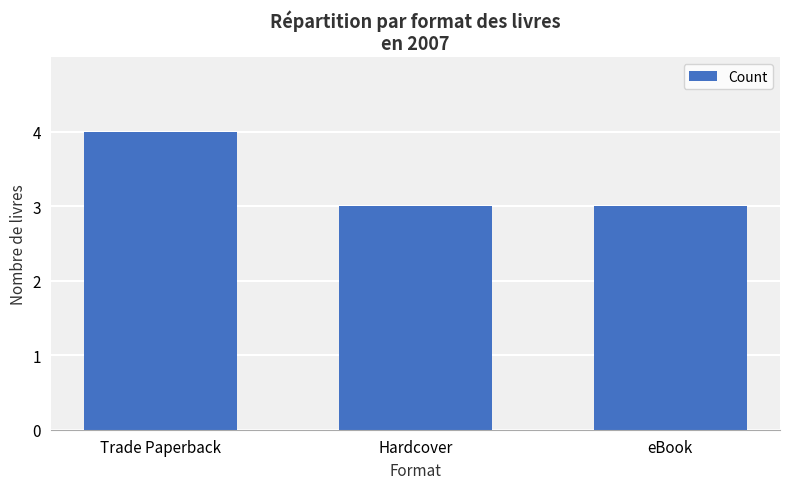

What is the value of the 2nd bar from the left?

3